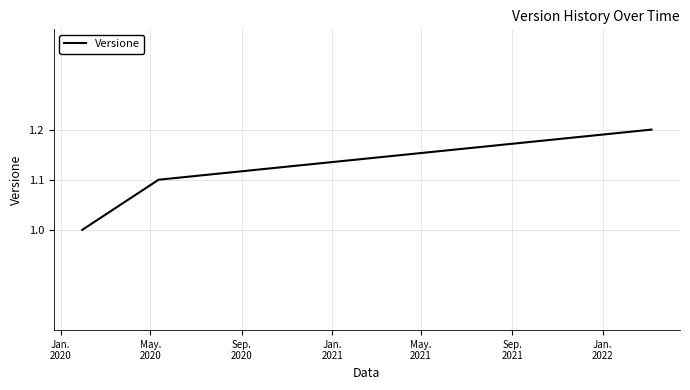

What is the minimum value shown in the chart?

1.0